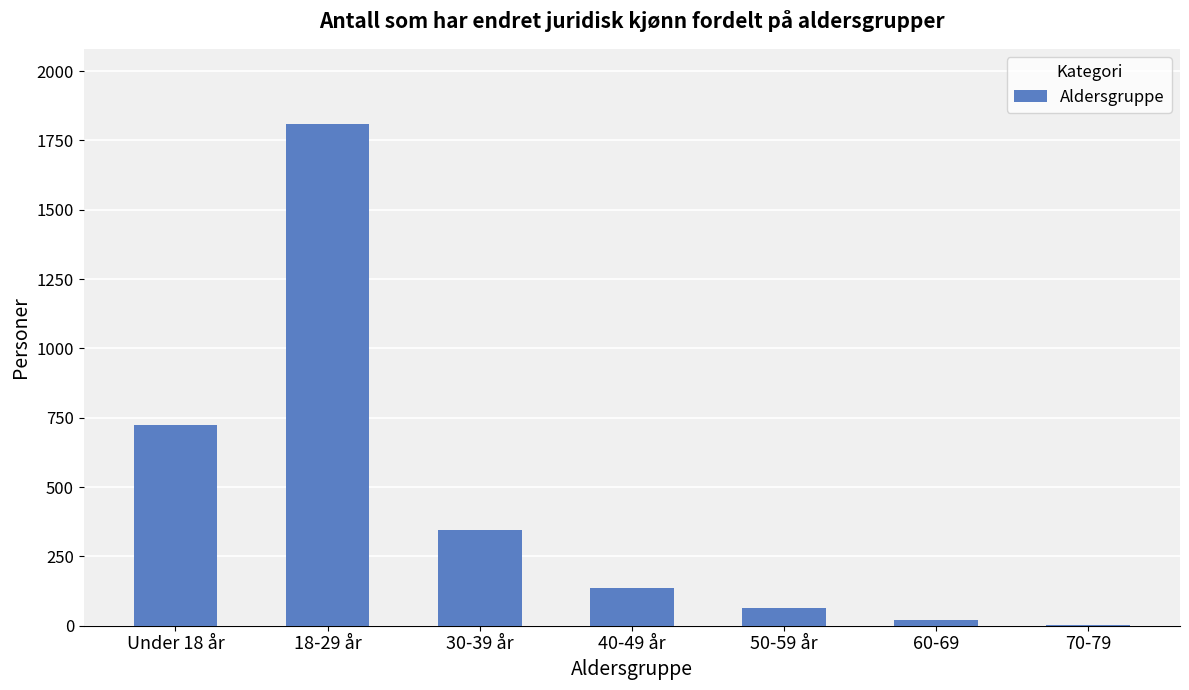

What is the greatest value displayed?

1809